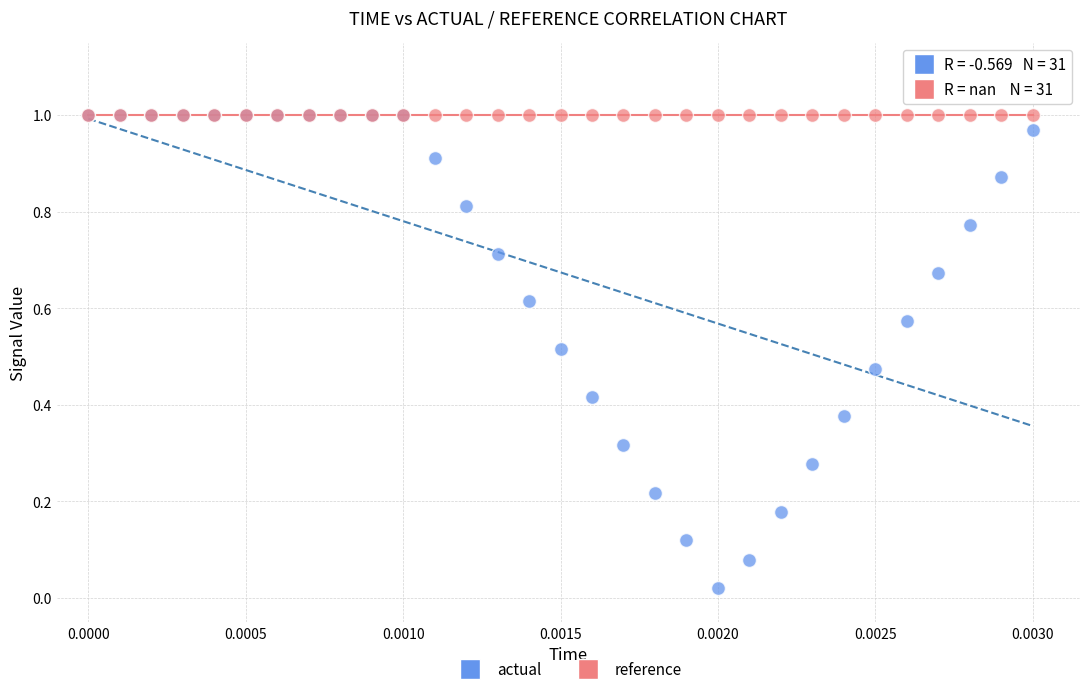

What are all the series names shown in the legend?

actual, reference